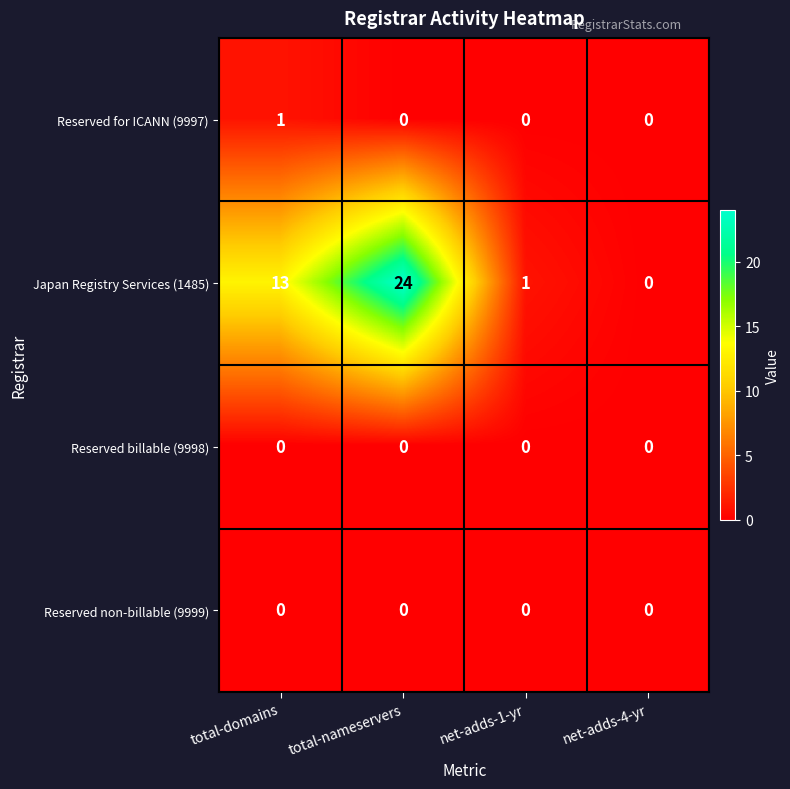

What is the maximum value shown in the chart?

24